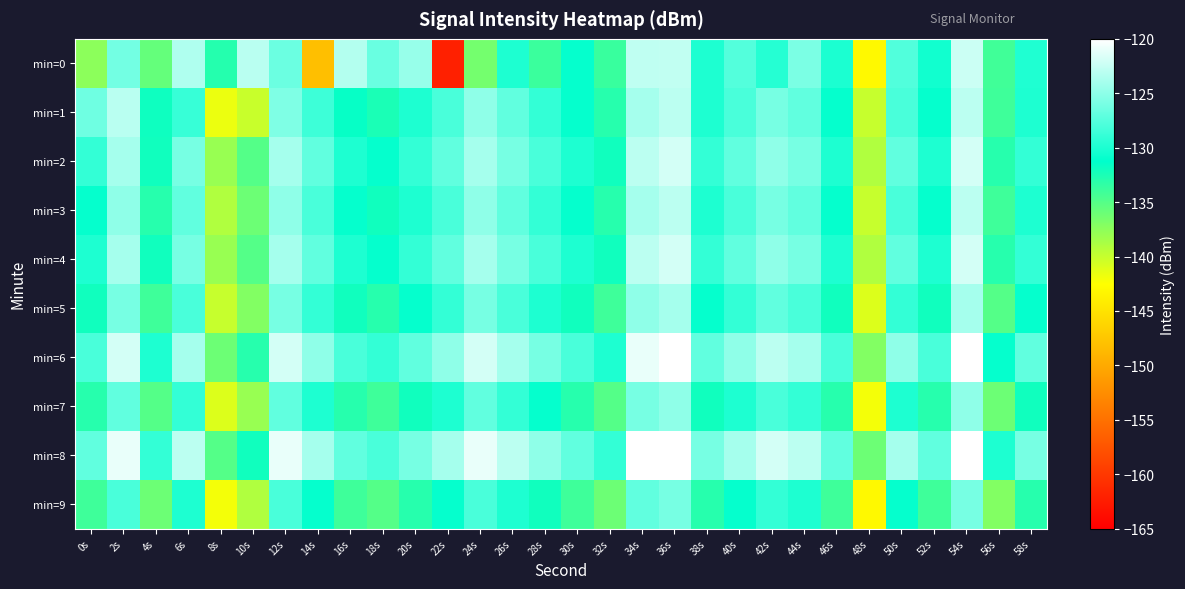

Which series has the largest total across all categories?

min=8